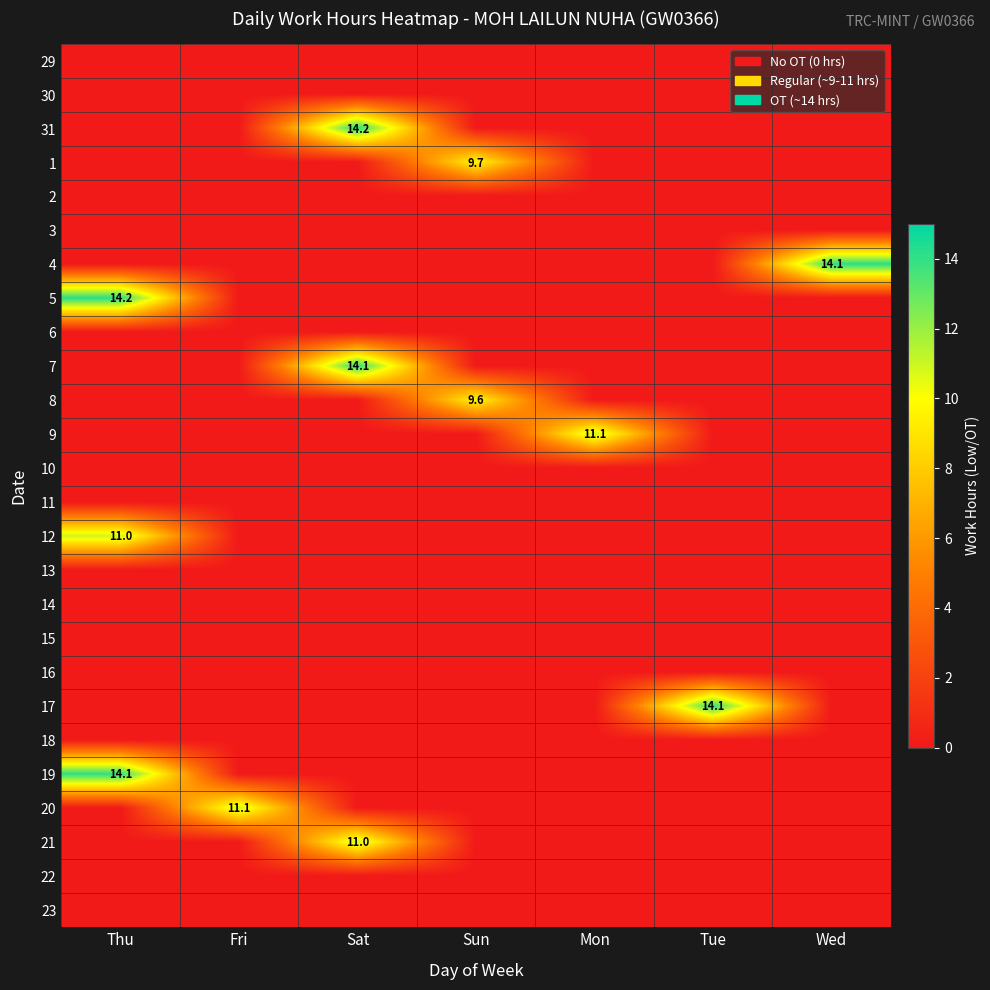

Between Thu and Mon, which is larger?

Thu